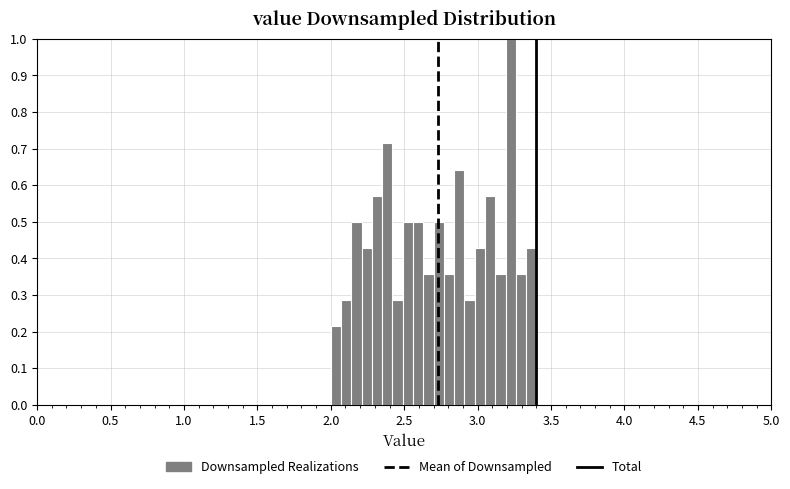

Read against the x-axis, roughly where is the centre of the tallest bar?

3.25